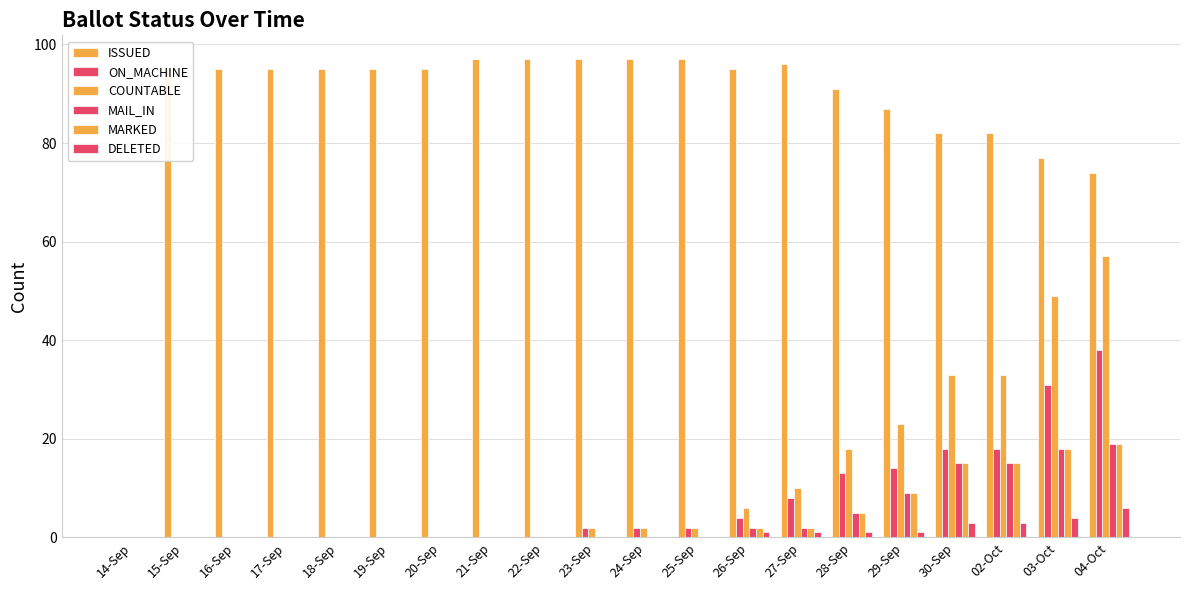

Which label corresponds to the largest value in the chart?

21-Sep